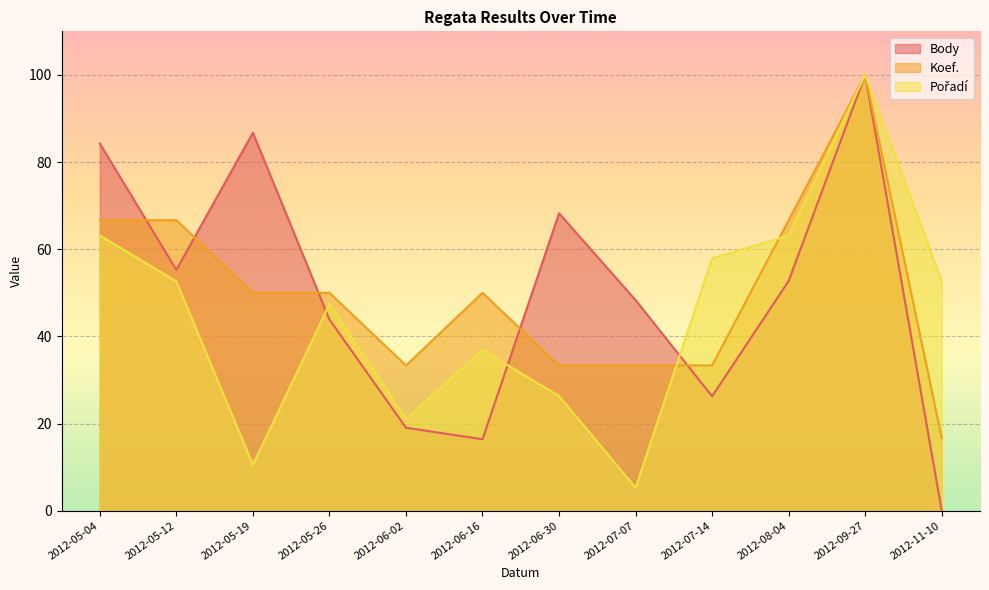

Where does the Koef. series first go above 50?

2012-05-04